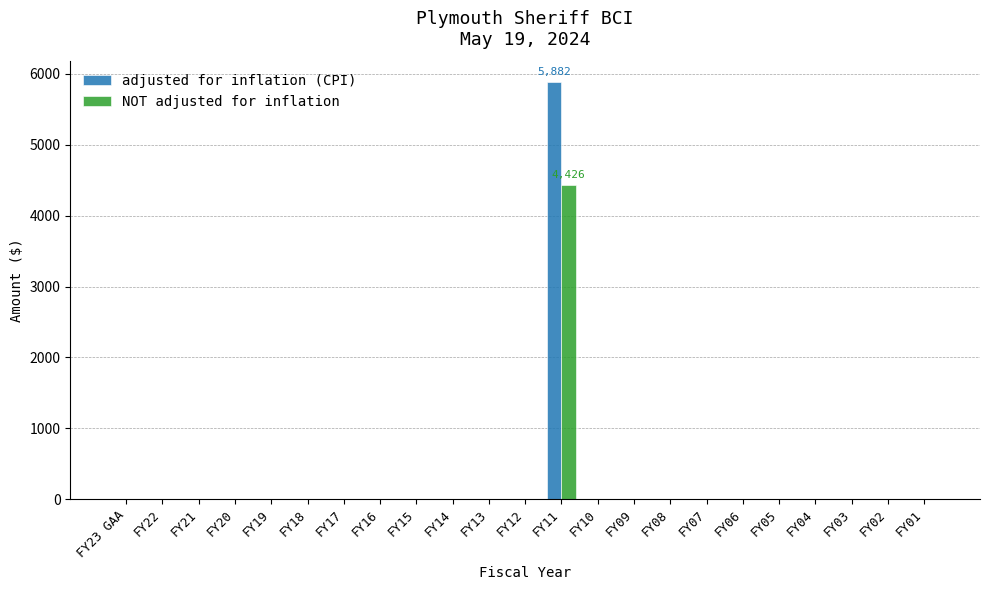

At which category is the sum across all series the highest?

FY11